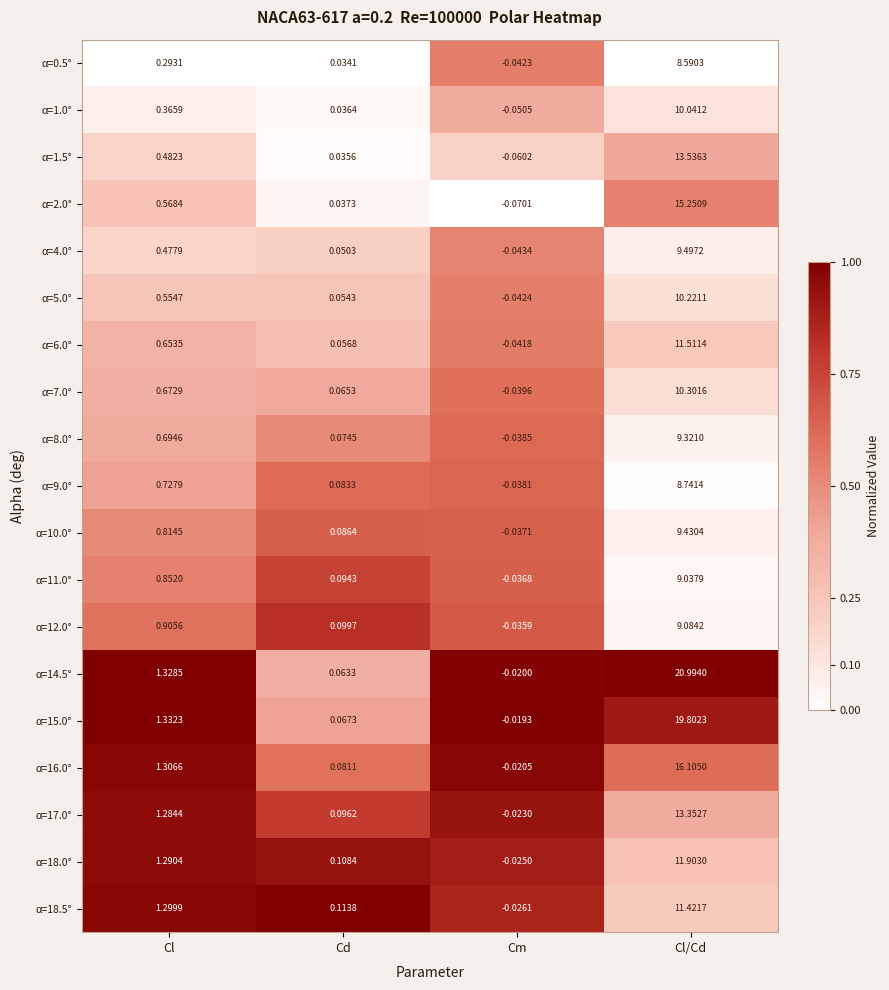

Where does the α=18.0° series first go above 1?

Cl